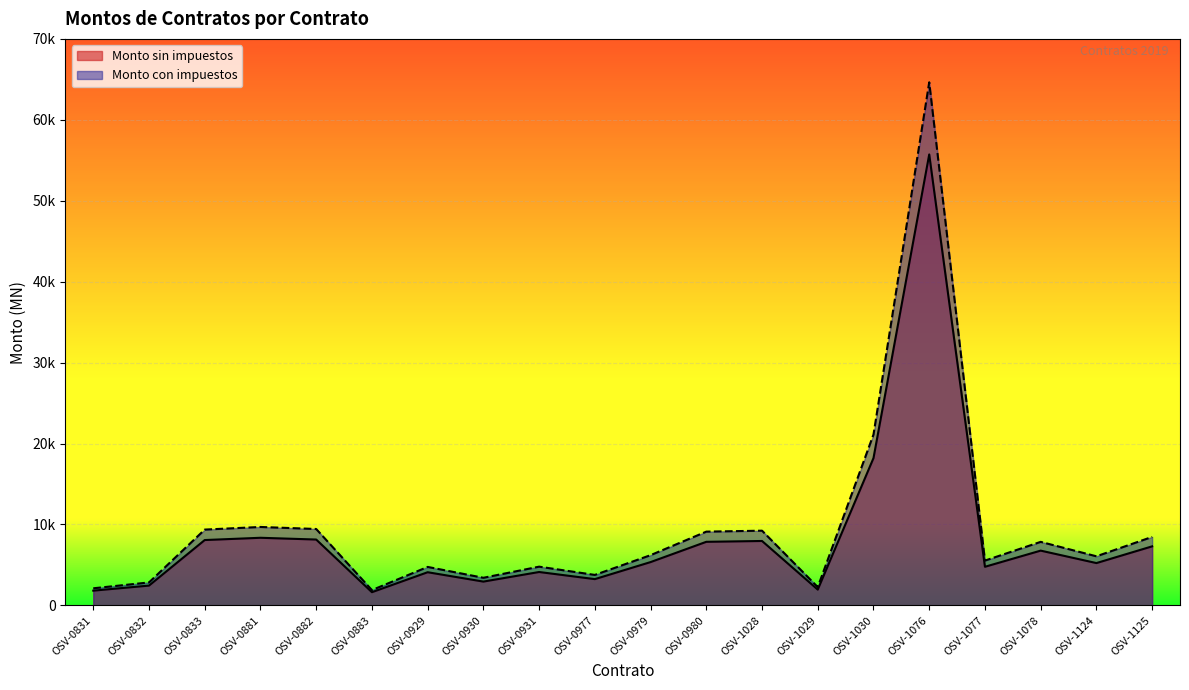

Is it true that Monto con impuestos equals 3249.3 at OSV-1029?

False